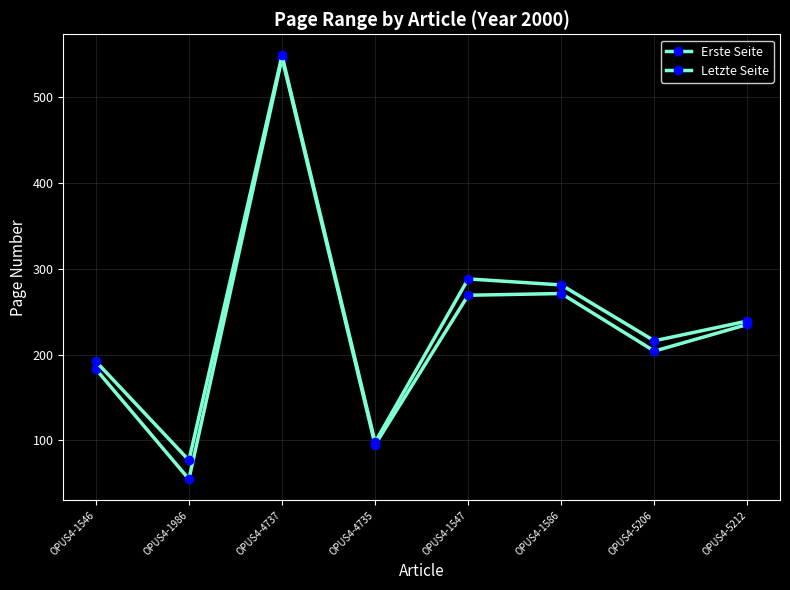

Which series changed the most between OPUS4-1986 and OPUS4-4735?

Erste Seite